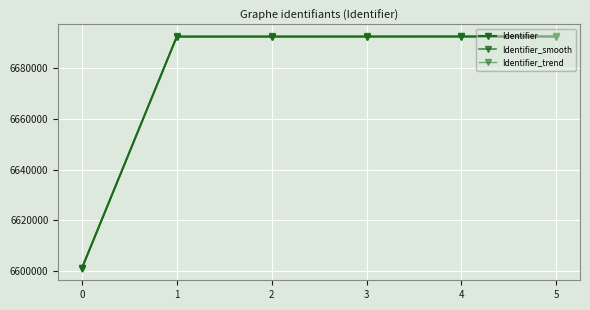

What is the minimum value for Identifier_smooth?

6601218